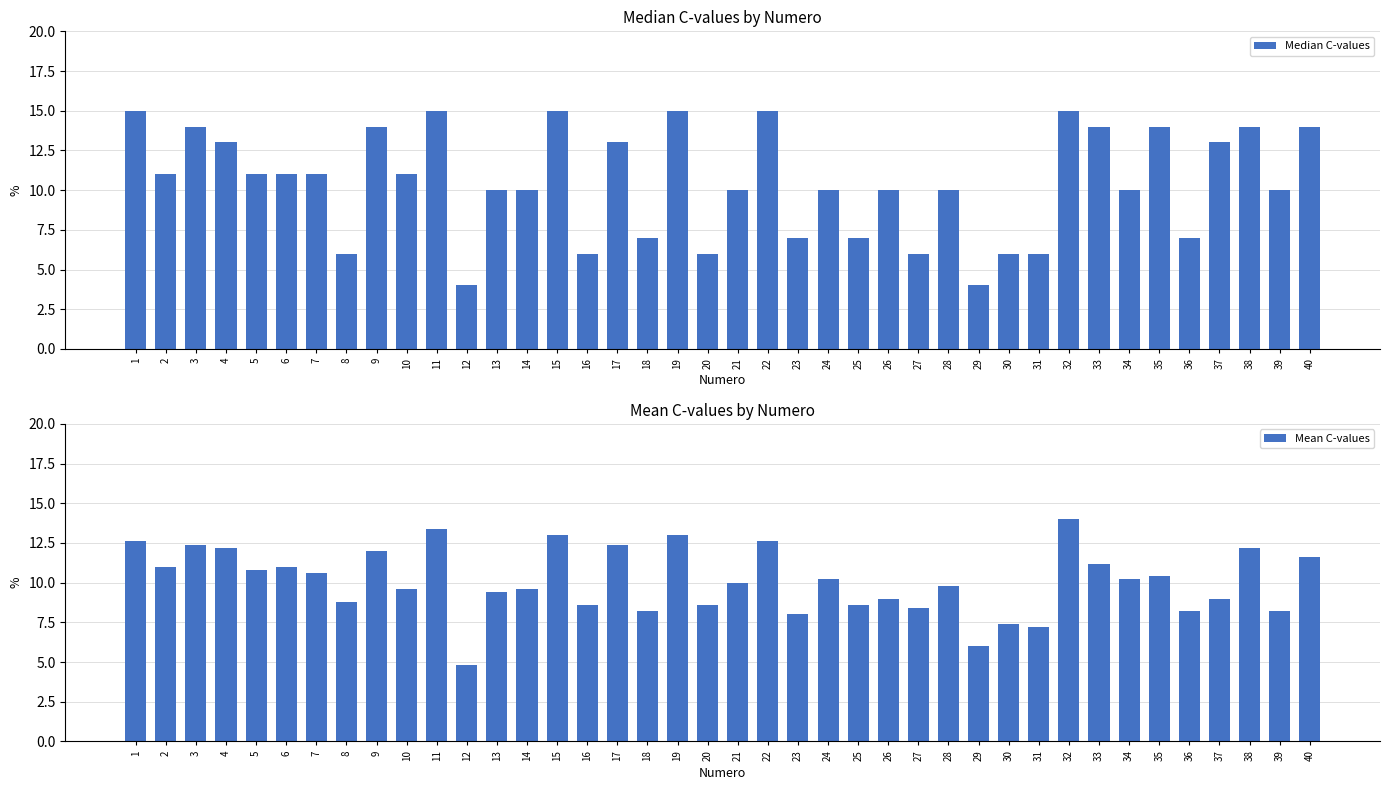

How many bars are there in total?

80